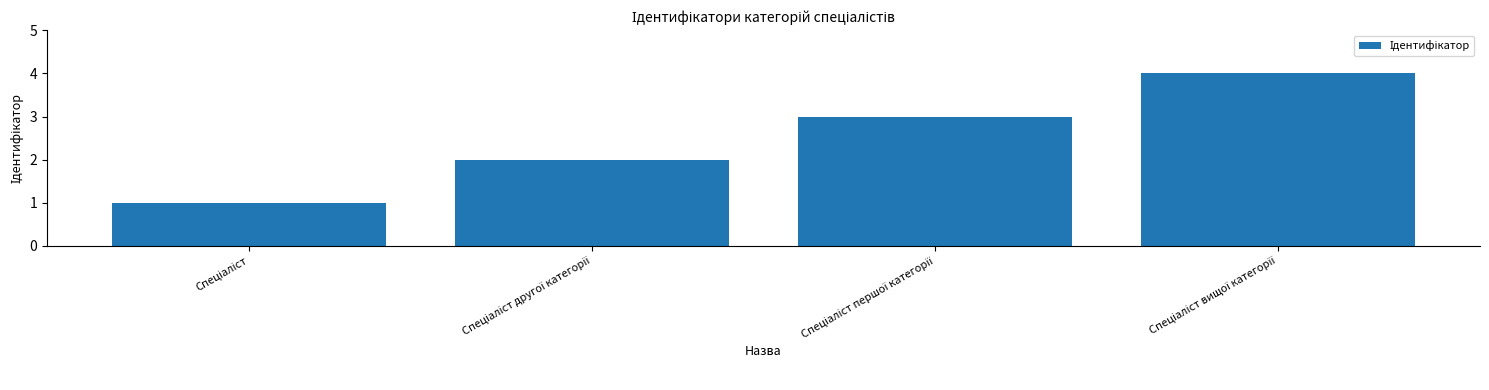

How many distinct data groups are displayed?

1